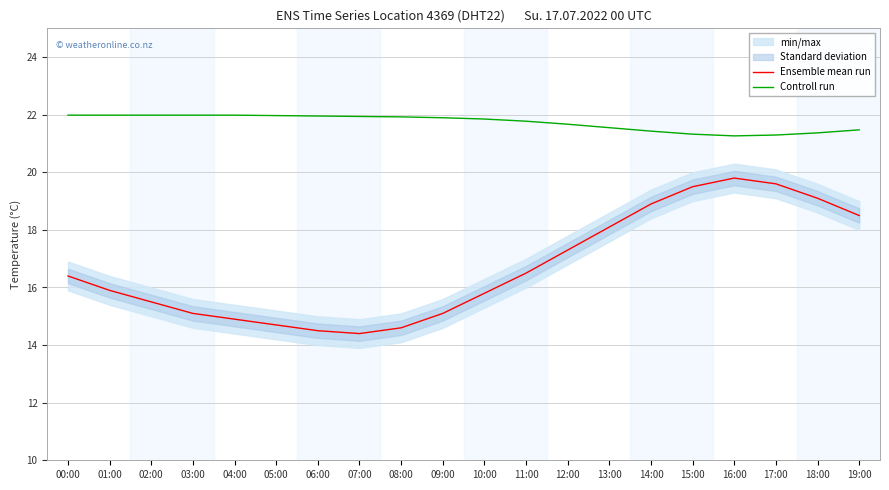

Does the chart display data point markers on the line(s)?

No